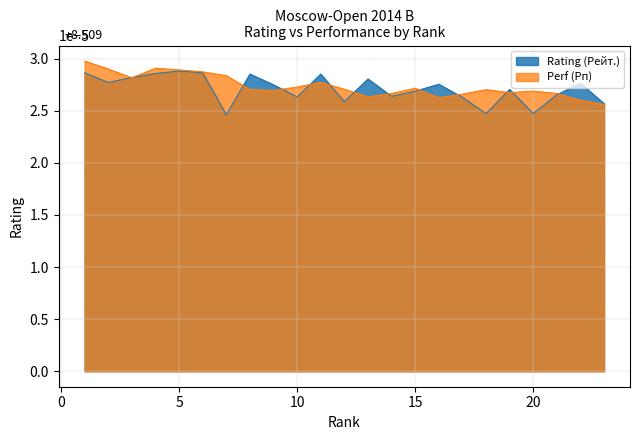

After their last crossing, which series has the higher values: Rating (Рейт.) or Perf (Рп)?

Rating (Рейт.)